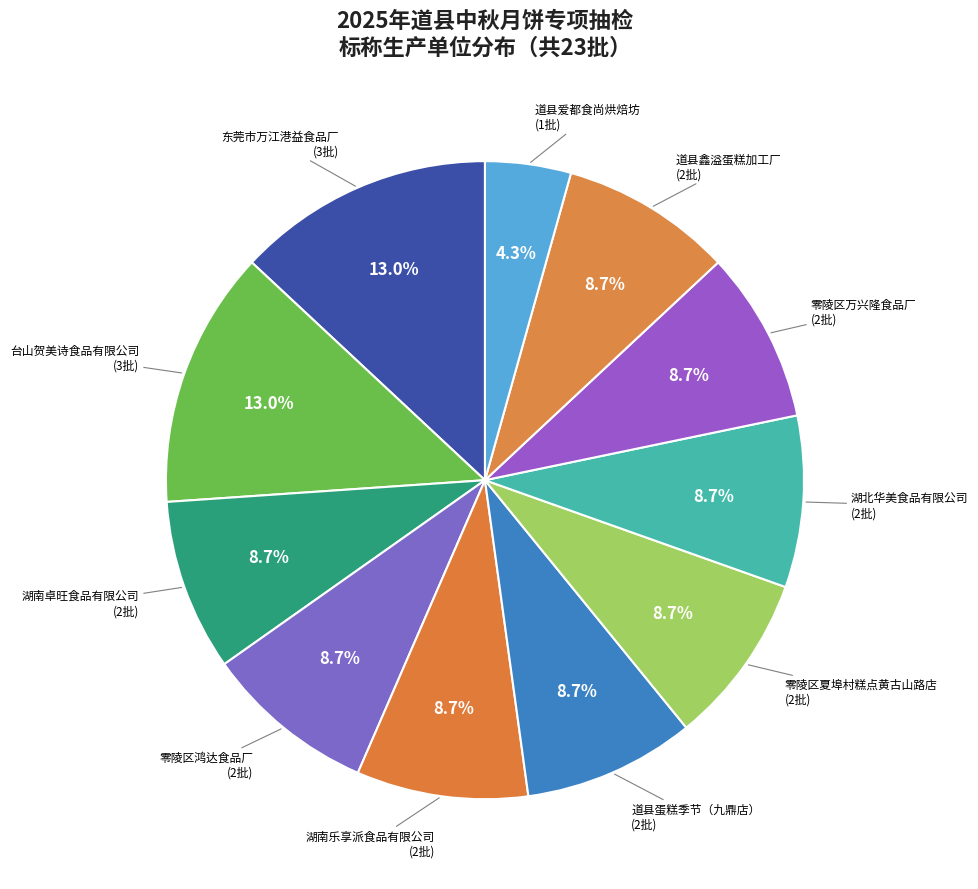

To the nearest percent, what portion does 湖南卓旺食品有限公司 represent?

9%